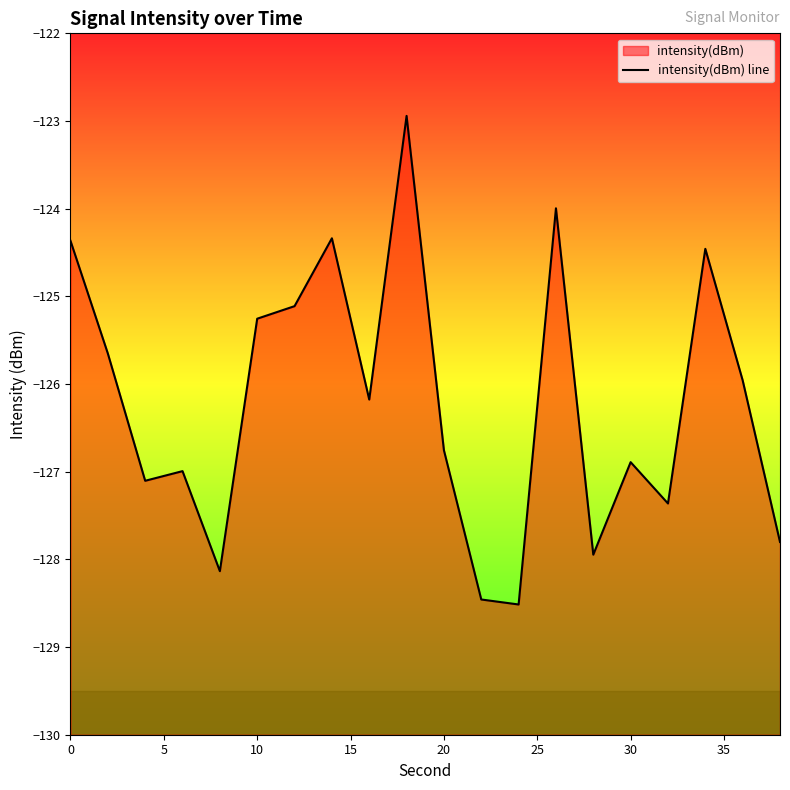

What is the greatest value displayed?

-122.9